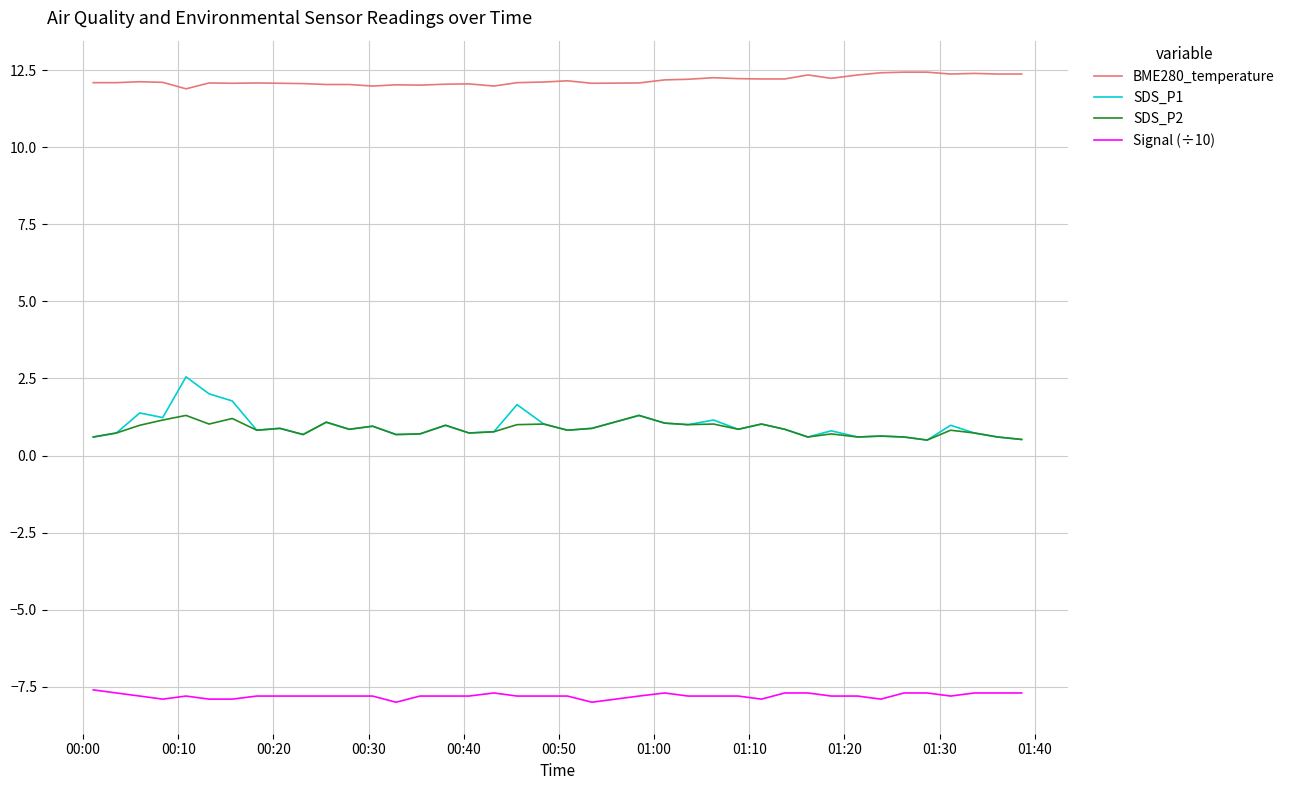

True or false: SDS_P2 and BME280_temperature cross at least once.

False